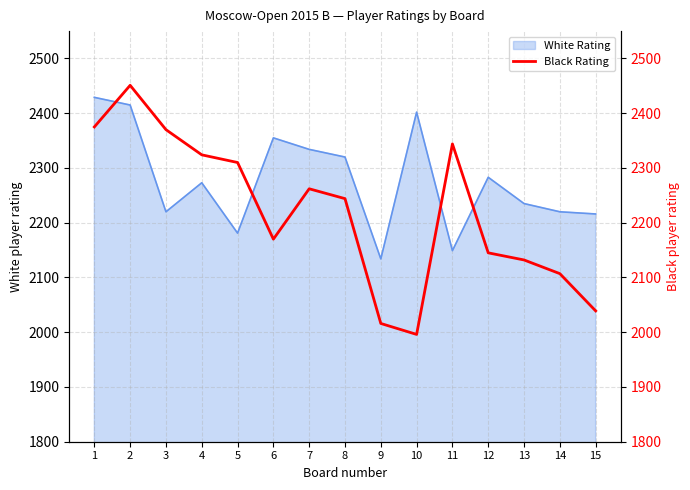

True or false: the data shows 2451 at 2.

True